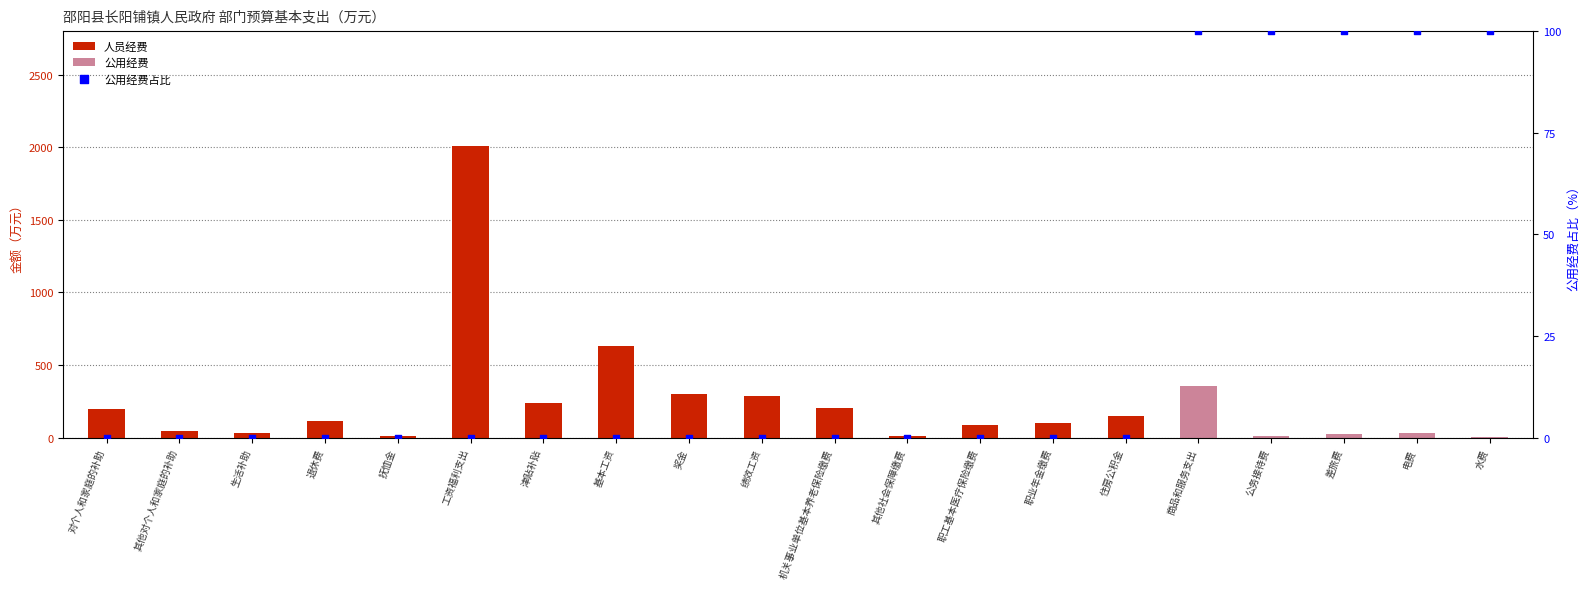

Which series has the widest spread of Y values?

人员经费